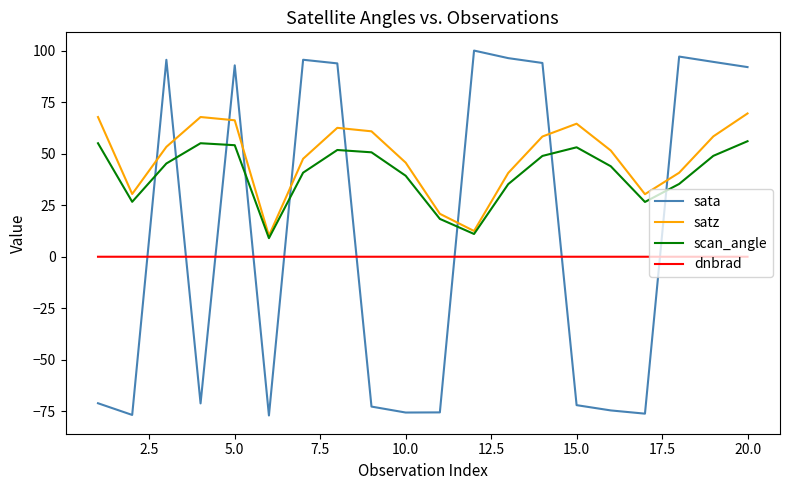

True or false: scan_angle and dnbrad cross at least once.

False